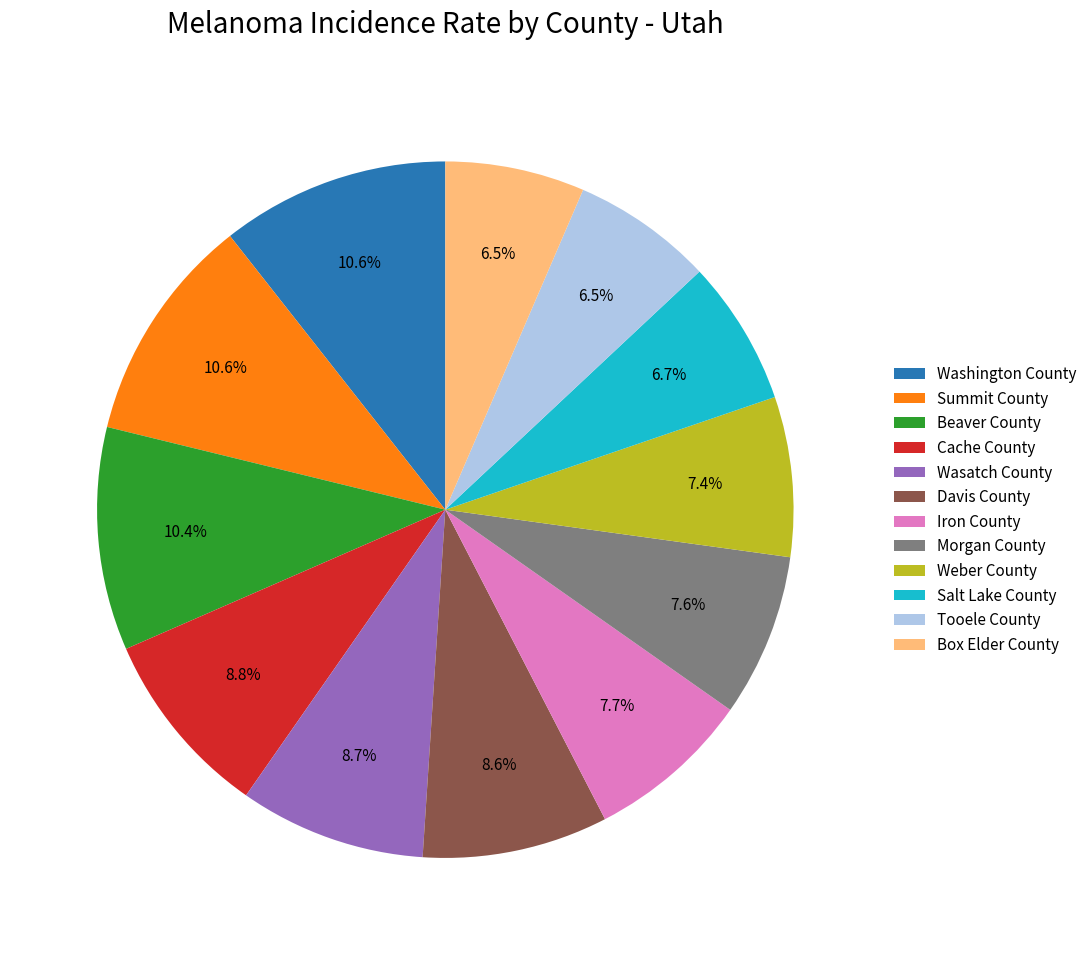

Does Davis County account for over 50% of the chart?

No